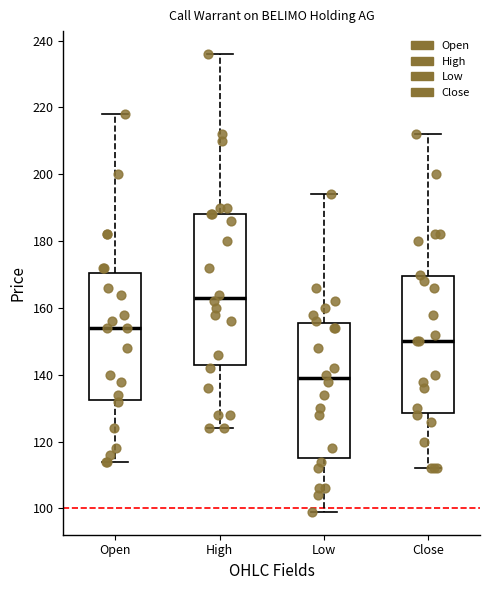

Which box has the highest median line?

High